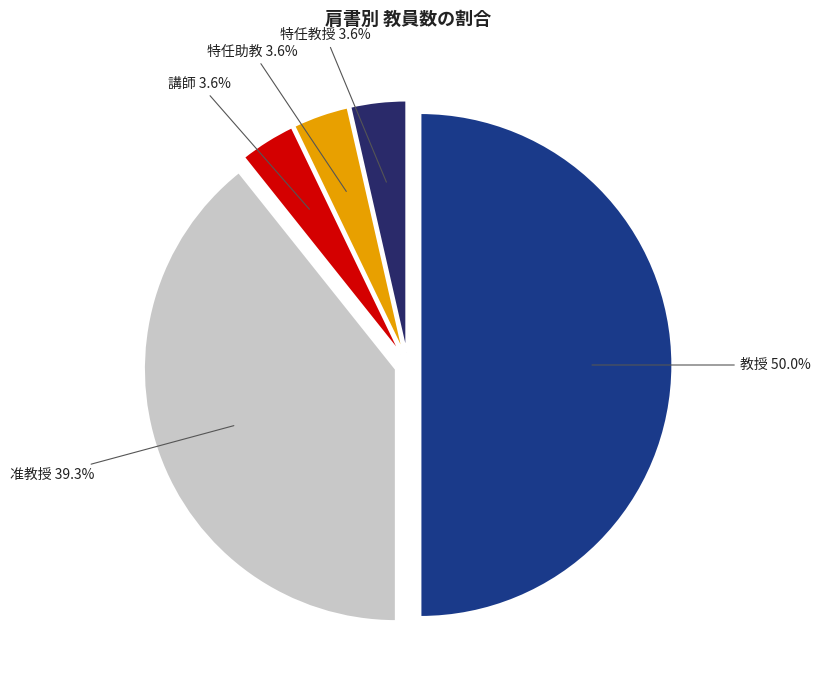

What portion of the pie excludes 特任助教?

96.4%